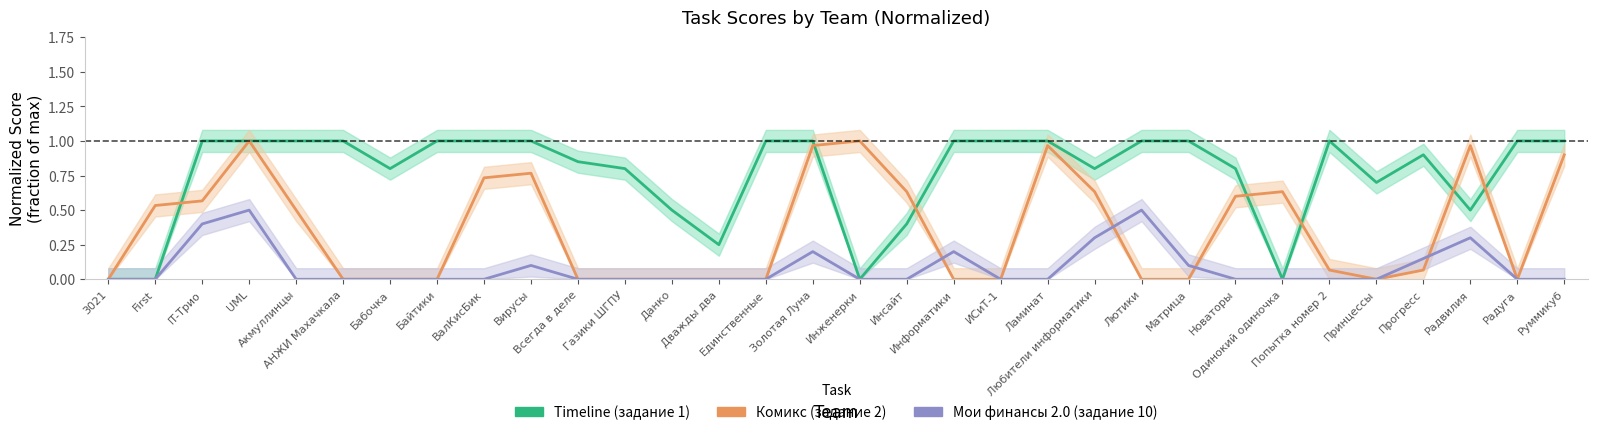

What position from the right is Дважды два?

19